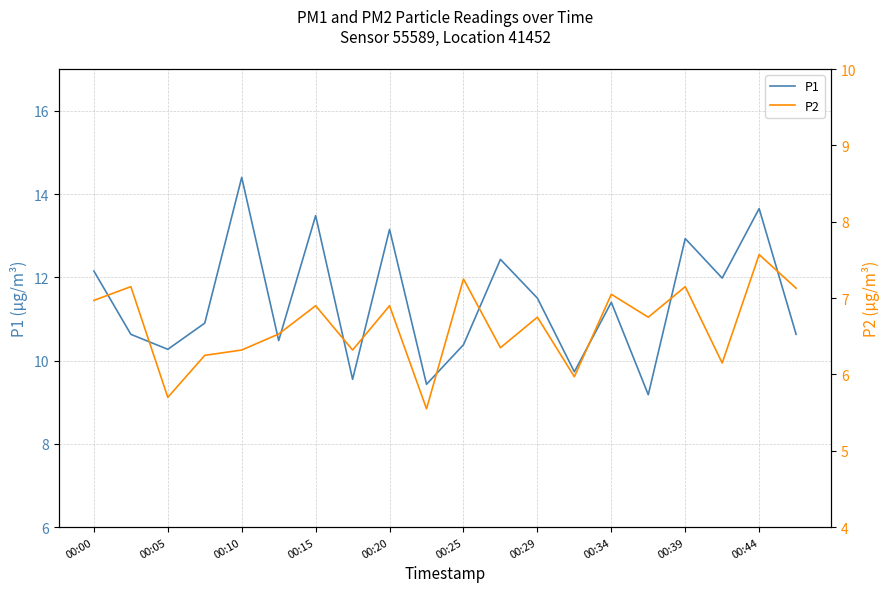

Which series has the largest total across all categories?

P1